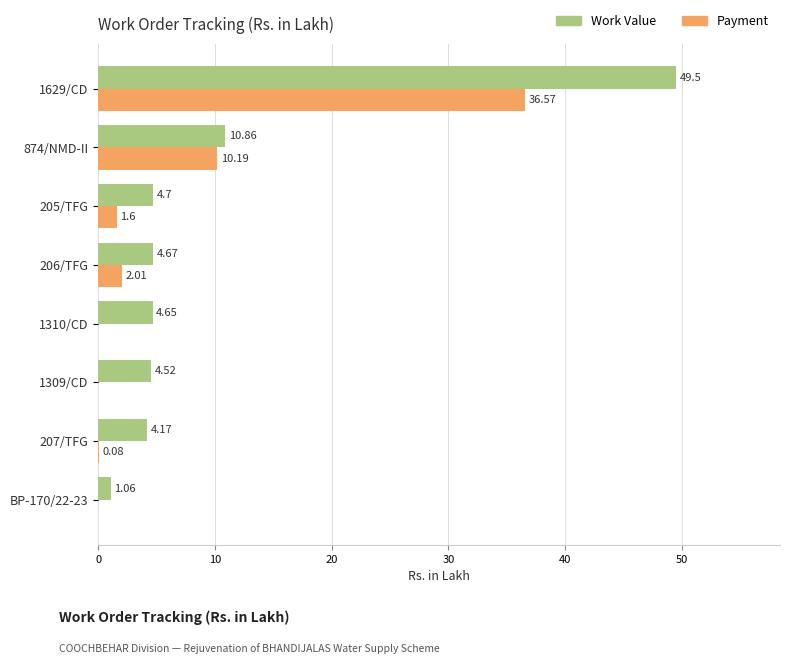

What is the sum of all Work Value values?

84.1